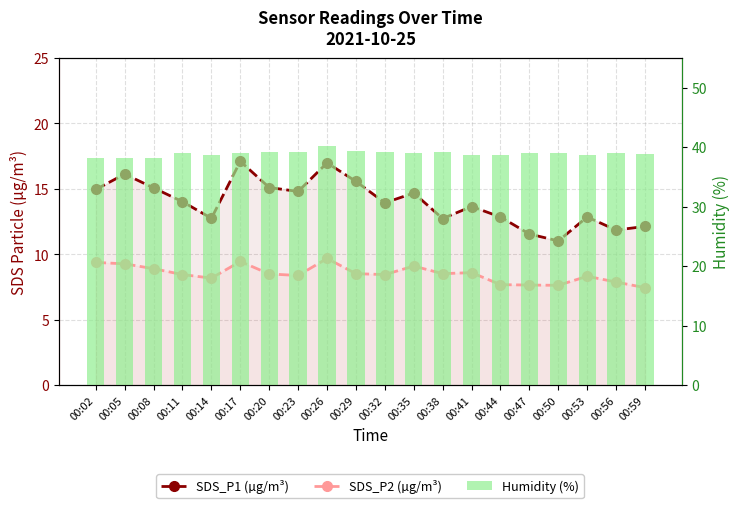

Rank the categories by SDS_P2 (µg/m³) value from highest to lowest.

00:26, 00:17, 00:02, 00:05, 00:35, 00:08, 00:41, 00:29, 00:38, 00:20, 00:11, 00:32, 00:23, 00:53, 00:14, 00:56, 00:44, 00:47, 00:50, 00:59